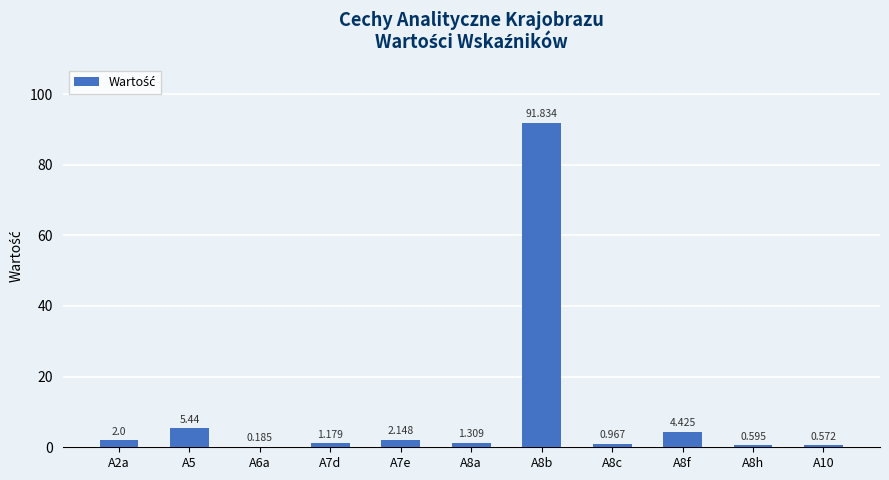

Are the bars grouped side by side (vs. stacked)?

No